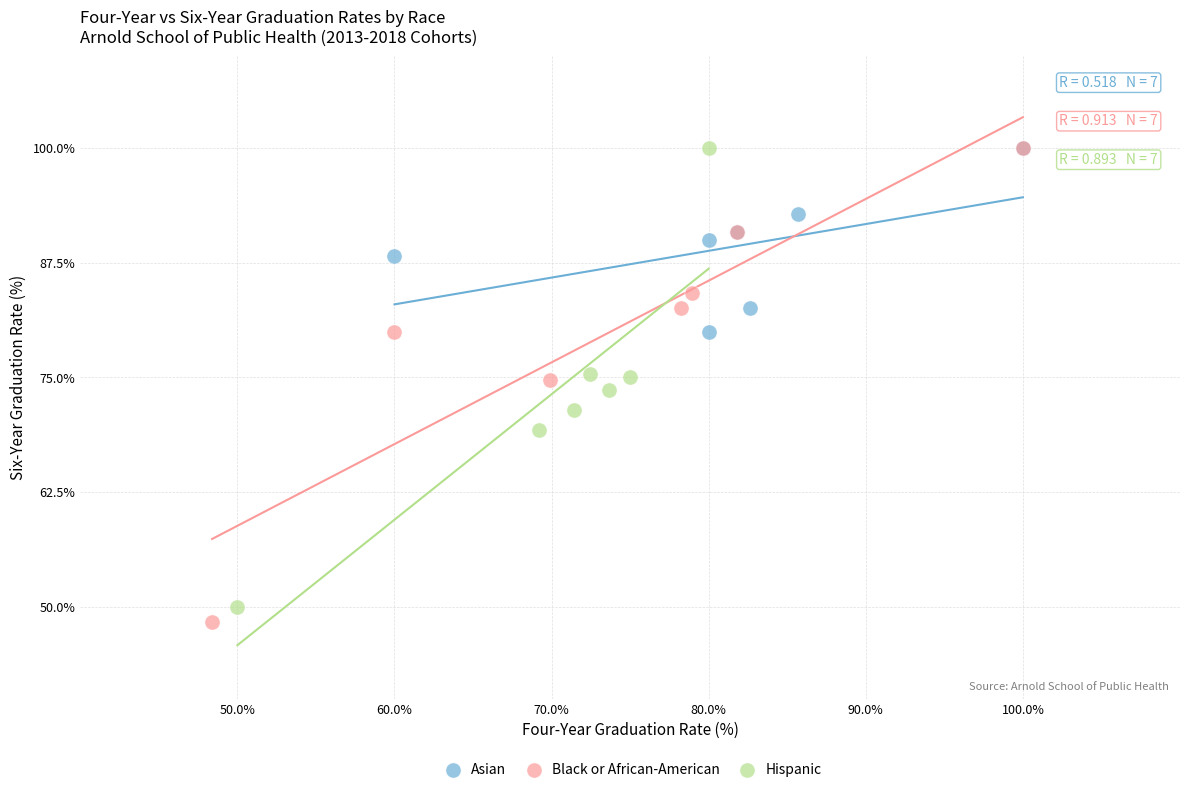

What are all the series names shown in the legend?

Asian, Black or African-American, Hispanic